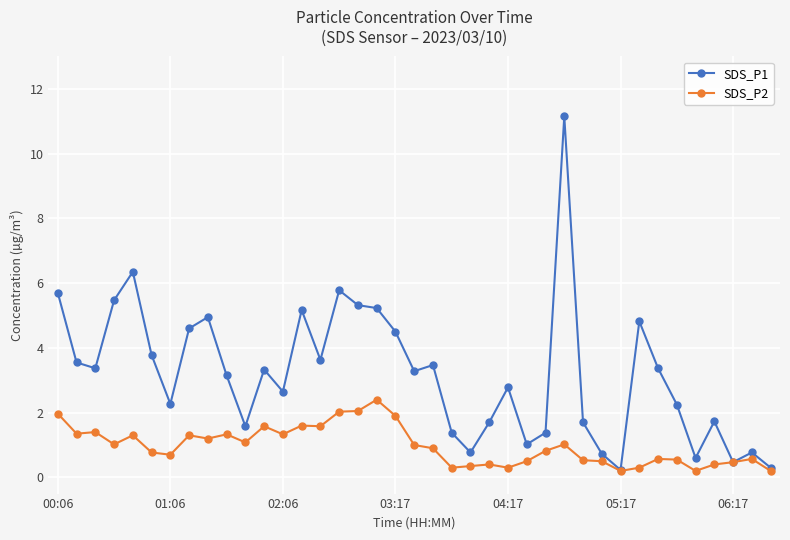

Is this an area chart (filled region under the line)?

No